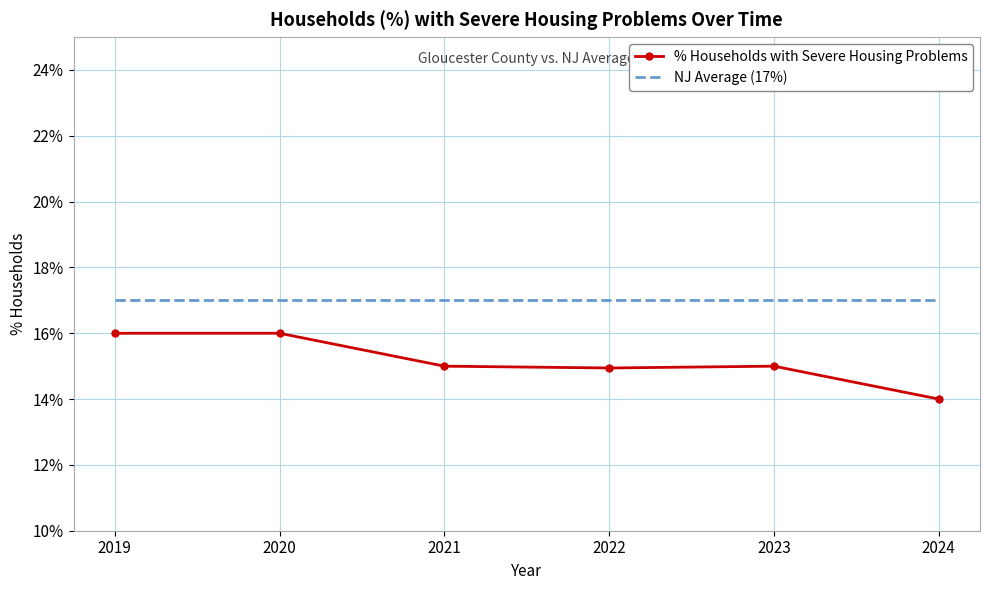

At which label does % Households with Severe Housing Problems reach its minimum?

2024